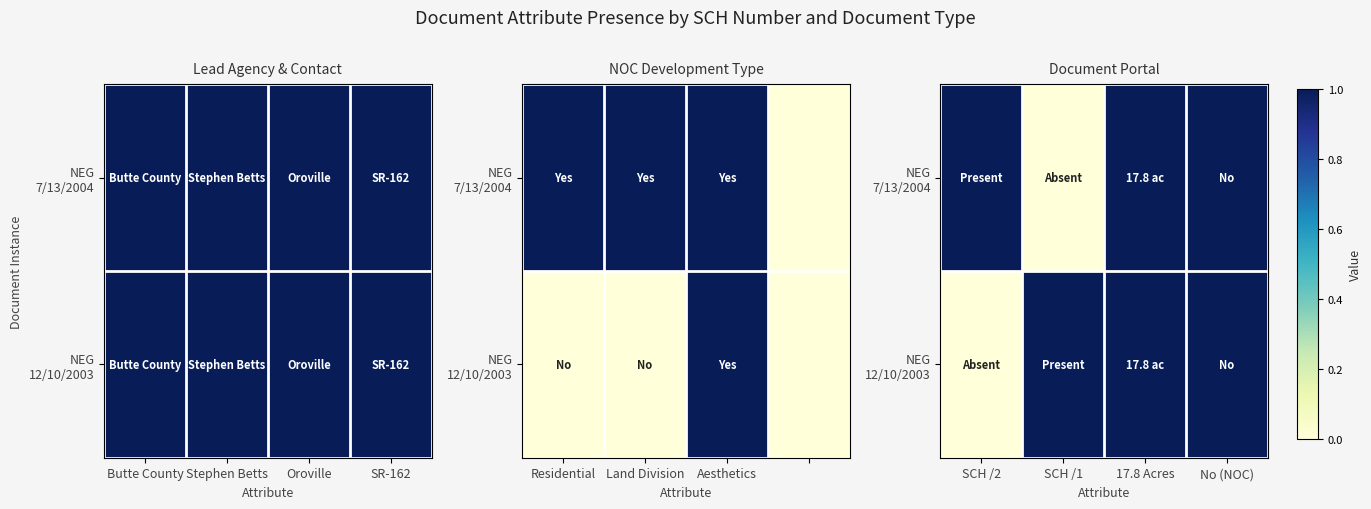

Between No (NOC) and SCH /2, which is larger?

No (NOC)